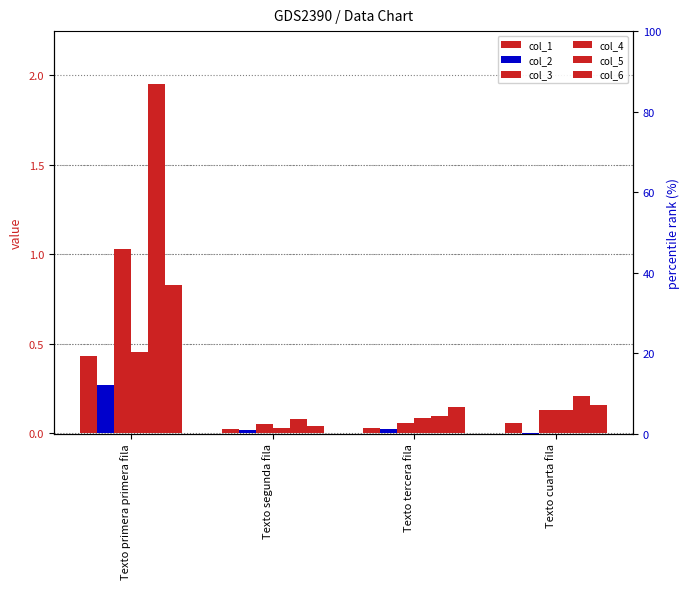

Between Texto segunda fila and Texto cuarta fila, which series saw the biggest shift?

col_5